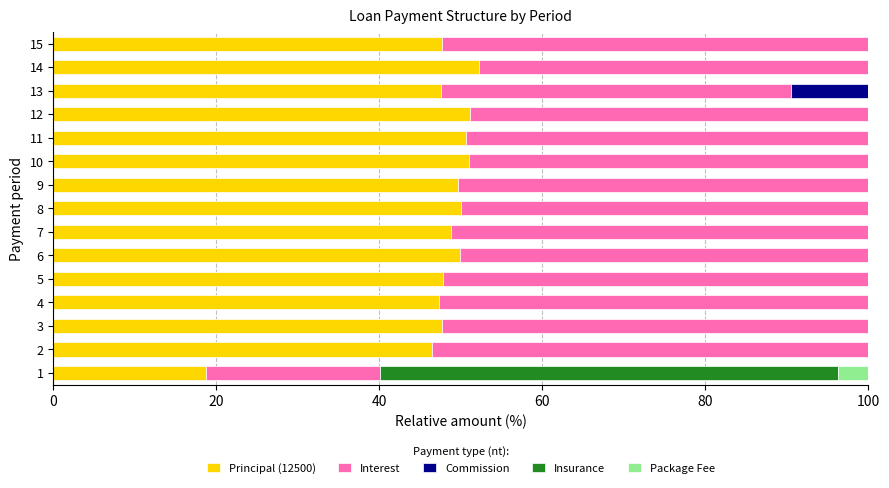

What is the highest value of the Principal (12500) series?

52.2